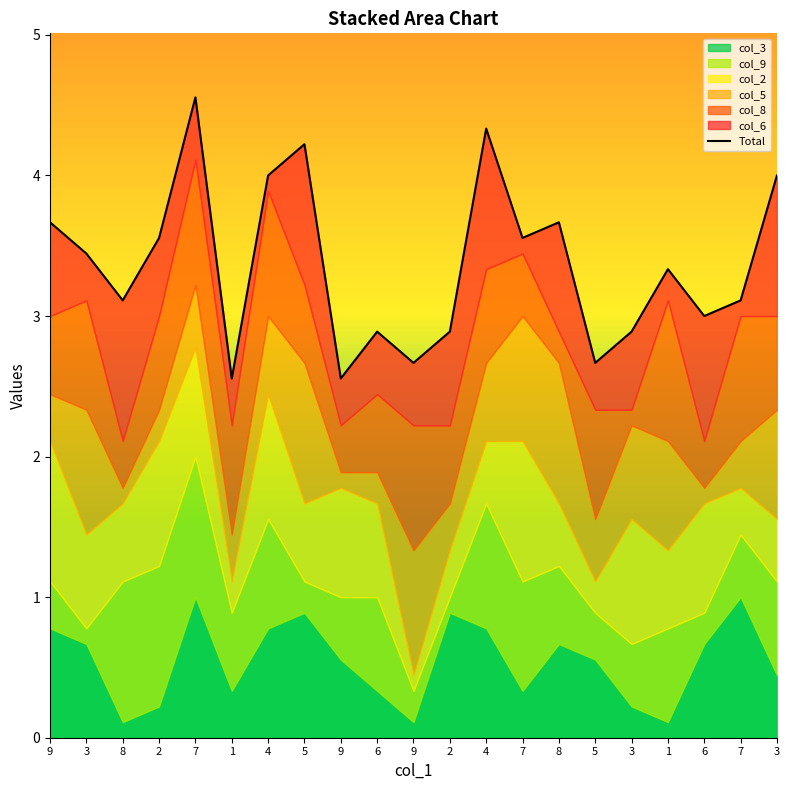

What is the value of the 5th point from the left?

4.6